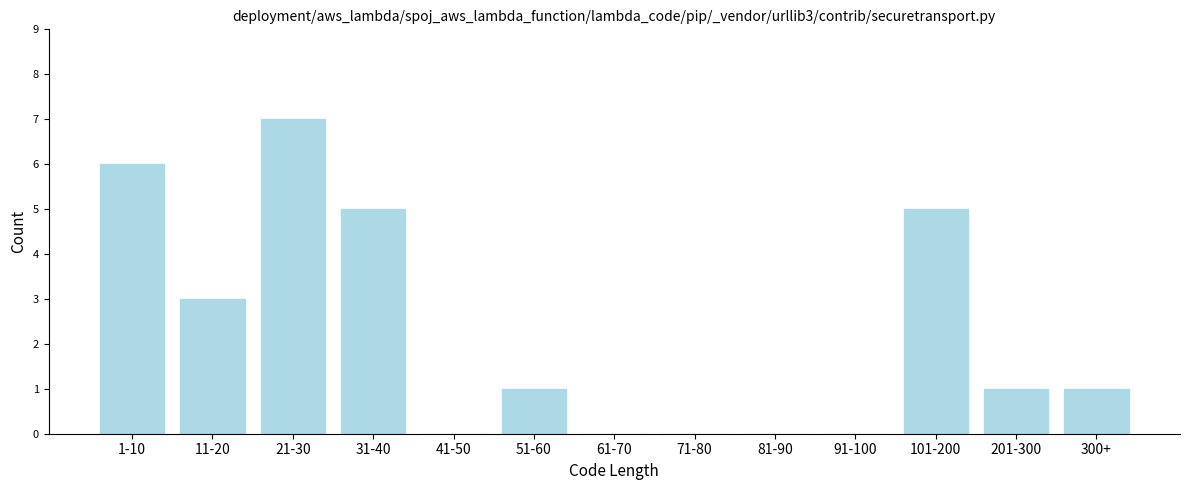

Reading right to left, what are all the values shown in this chart?

300+=1	201-300=1	101-200=5	91-100=0	81-90=0	71-80=0	61-70=0	51-60=1	41-50=0	31-40=5	21-30=7	11-20=3	1-10=6